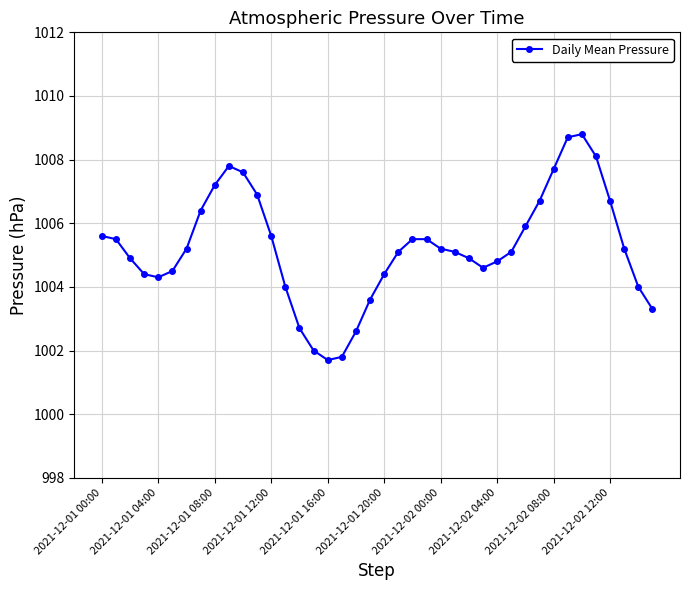

Does the chart have visible grid lines?

Yes